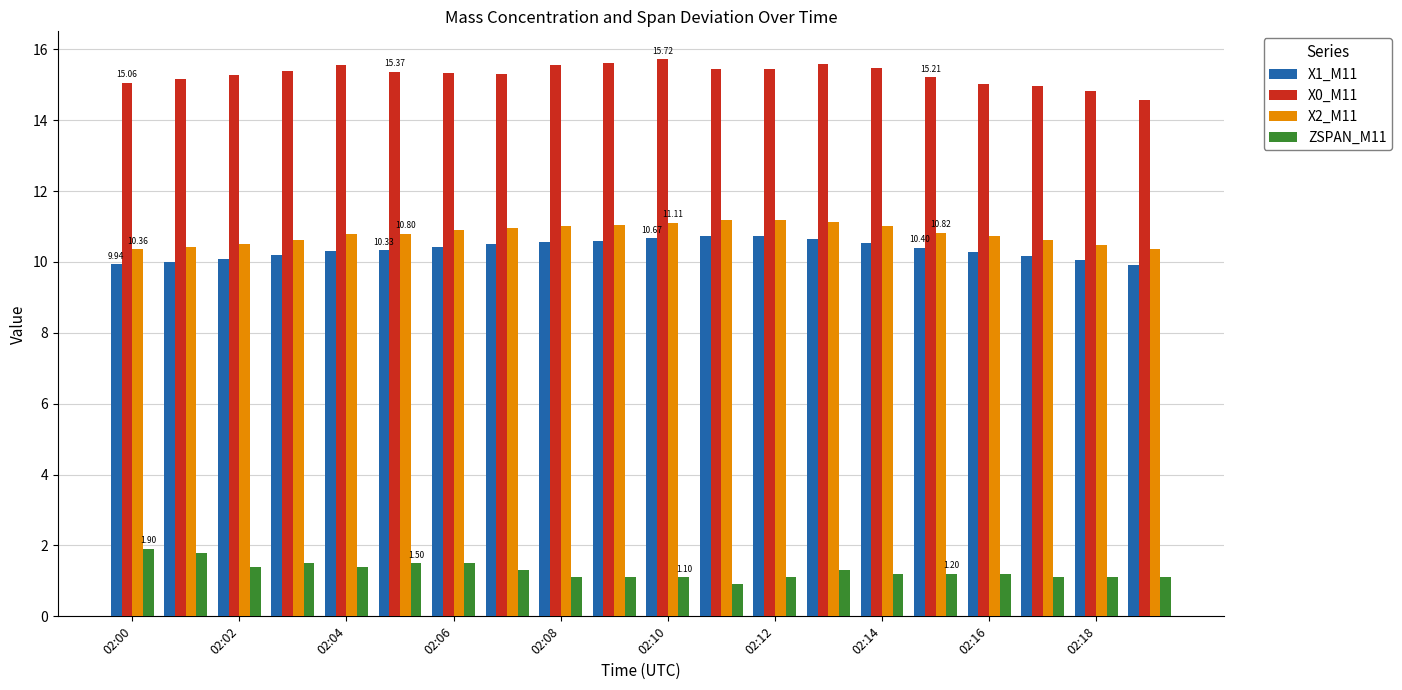

What is the difference between the maximum and second lowest values in the ZSPAN_M11 series?

0.8